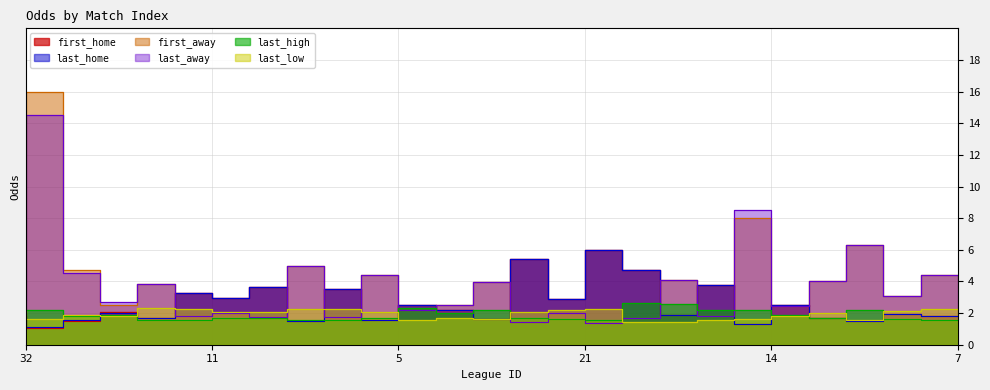

At 11, list the series in order from largest to smallest.

first_away, last_away, last_low, first_home, last_home, last_high